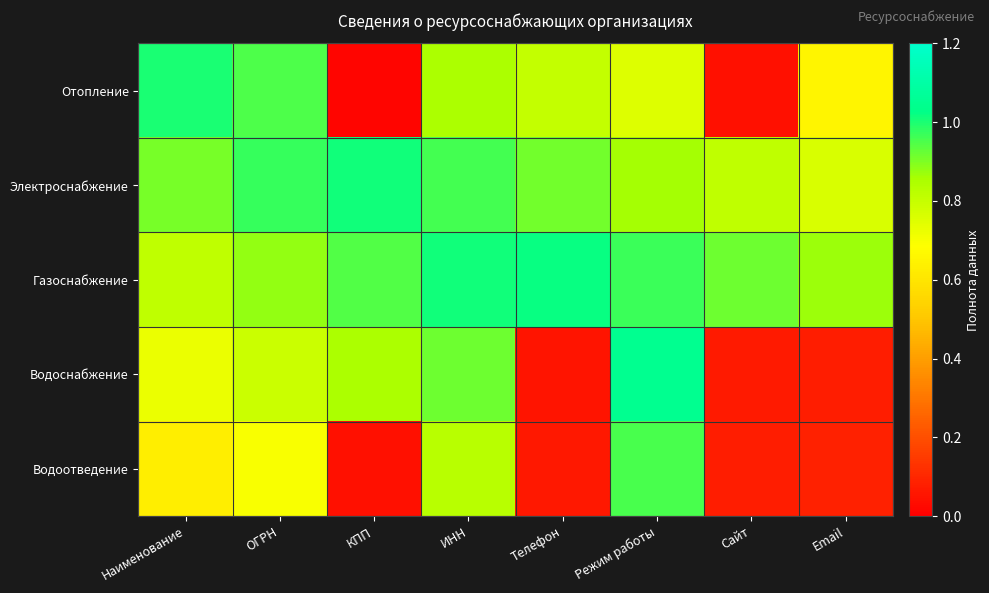

Which series has the largest total across all categories?

Газоснабжение